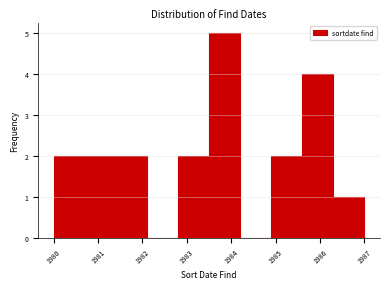

Reading left to right, transcribe this chart: for each bar, give the range it covers on the x-axis and its height. The values are not printed on the chart, so give them approximately, as read against the axis.

1980.0 to 1980.7: 2
1980.7 to 1981.4: 2
1981.4 to 1982.1: 2
1982.1 to 1982.8: 0
1982.8 to 1983.5: 2
1983.5 to 1984.2: 5
1984.2 to 1984.9: 0
1984.9 to 1985.6: 2
1985.6 to 1986.3: 4
1986.3 to 1987.0: 1